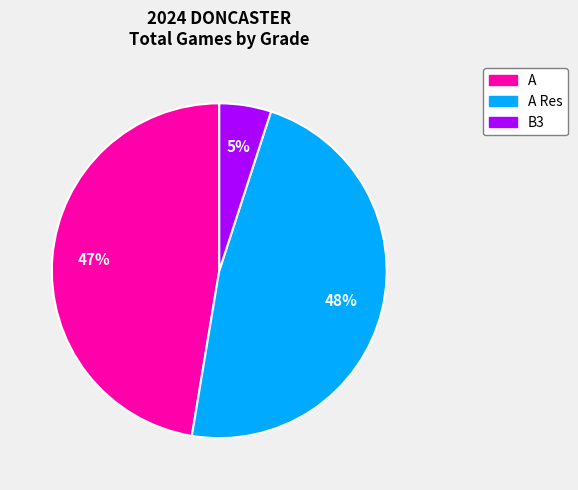

Is there a majority slice in this chart?

No